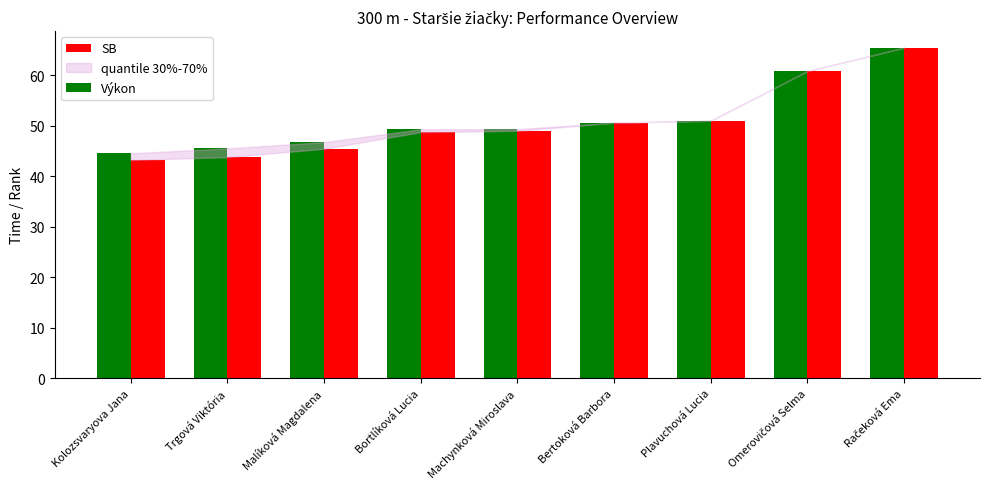

How many groups of bars are there?

9